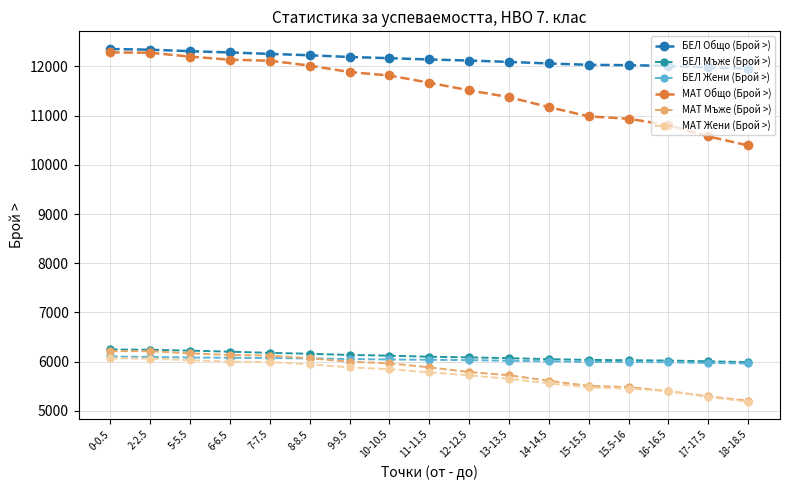

Rank the series by their maximum value, from lowest to highest.

МАТ Жени (Брой >), БЕЛ Жени (Брой >), МАТ Мъже (Брой >), БЕЛ Мъже (Брой >), МАТ Общо (Брой >), БЕЛ Общо (Брой >)